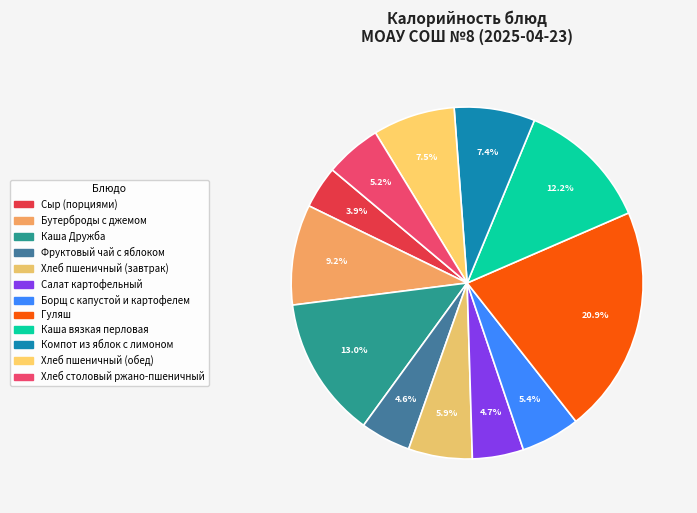

Rank the categories by value from lowest to highest.

Сыр (порциями), Фруктовый чай с яблоком, Салат картофельный, Хлеб столовый ржано-пшеничный, Борщ с капустой и картофелем, Хлеб пшеничный (завтрак), Компот из яблок с лимоном, Хлеб пшеничный (обед), Бутерброды с джемом, Каша вязкая перловая, Каша Дружба, Гуляш